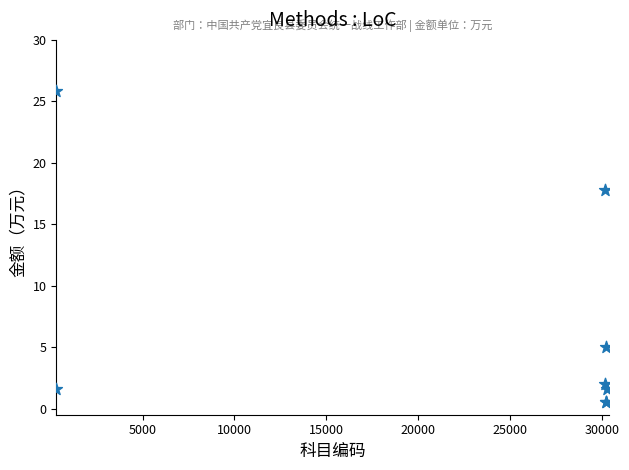

What Y value in the scatter plot is closest to 13?

17.8